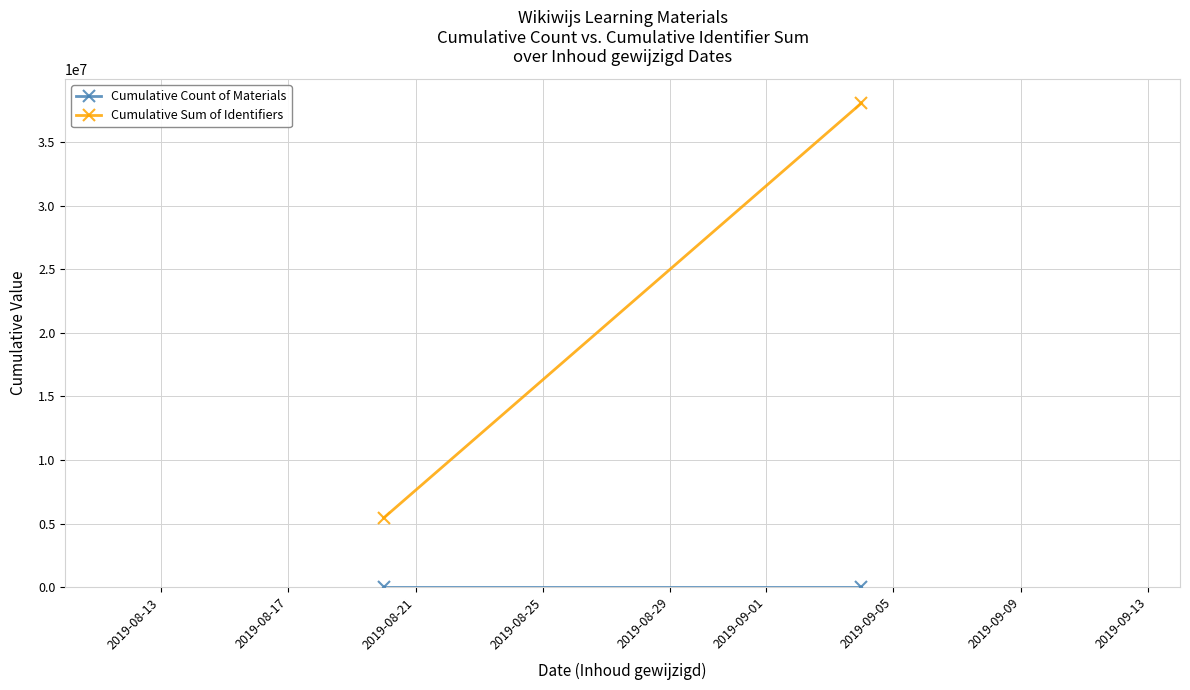

What is the value of the Cumulative Sum of Identifiers point at the 1st from the left?

5440099